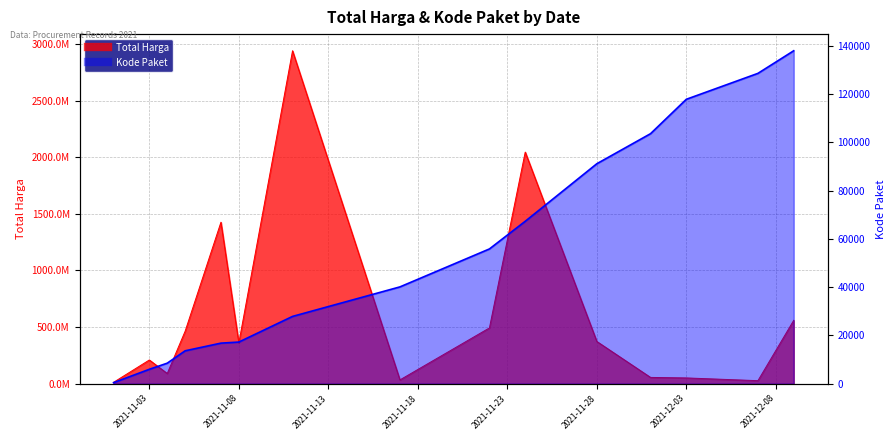

What position from the left is 2021-11-03?

2